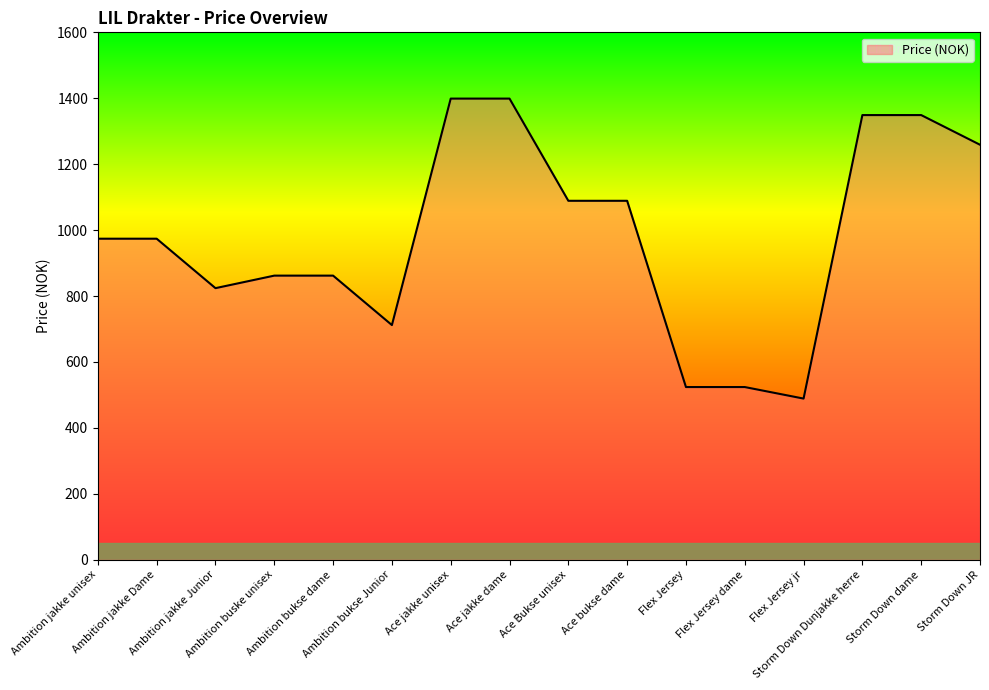

What is the maximum value shown in the chart?

1399